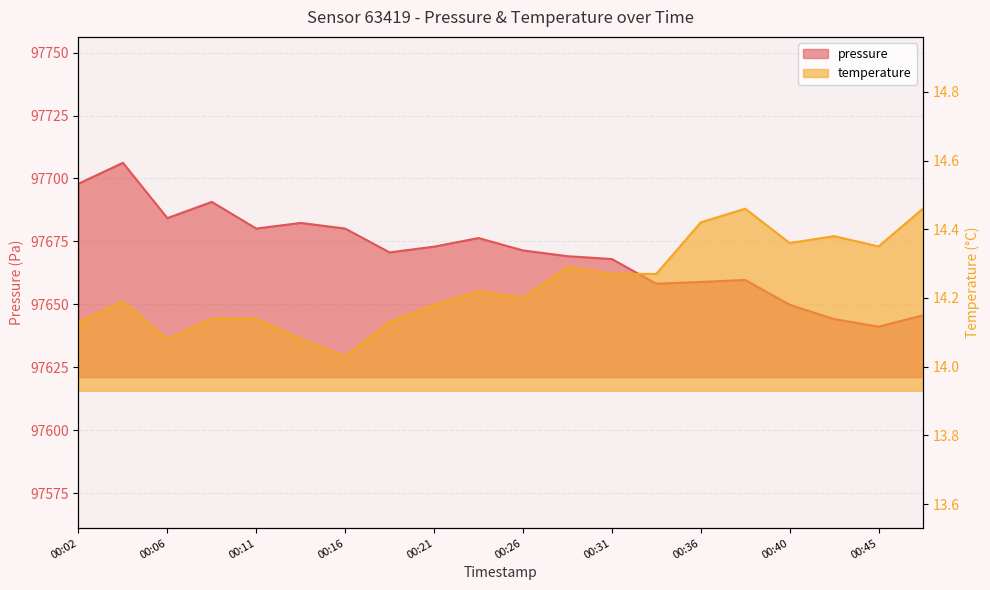

Rank the series at 00:16 from highest to lowest value.

pressure, temperature